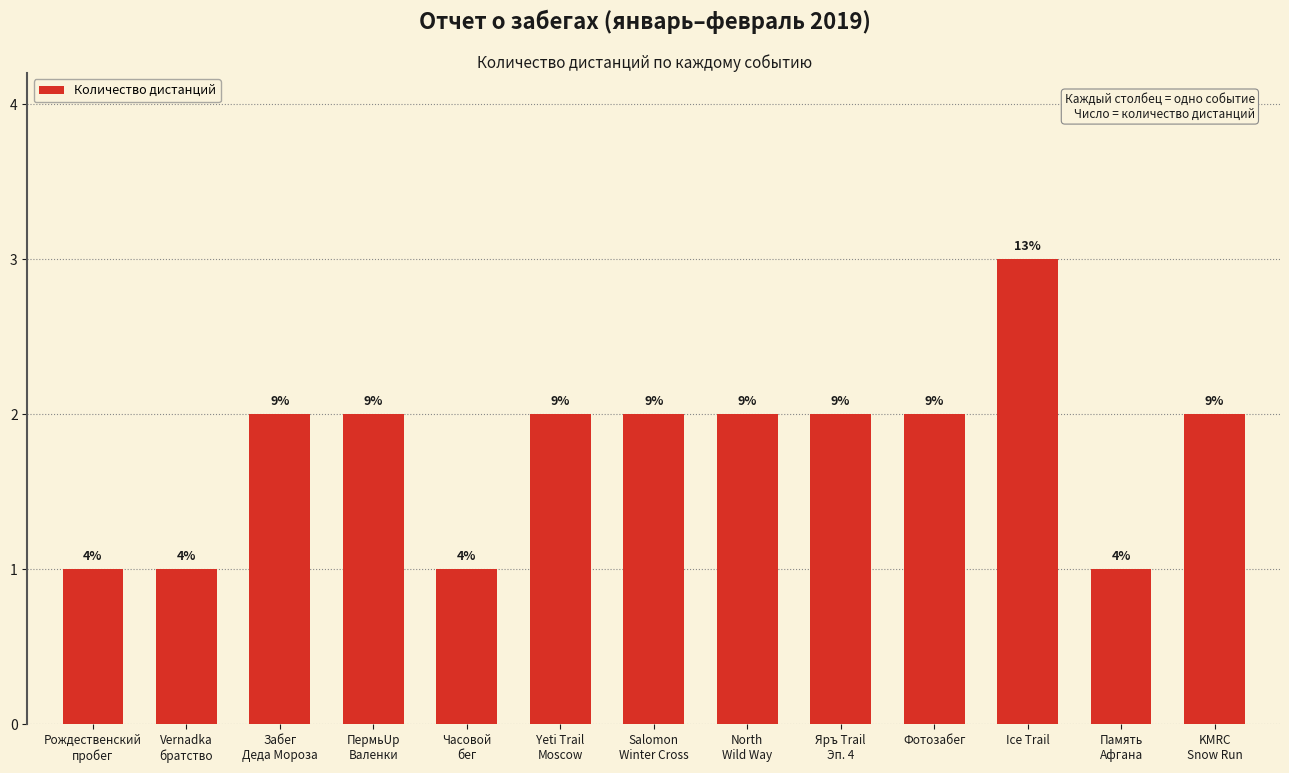

What is the change in value from Забег
Деда Мороза to Память
Афгана?

-1